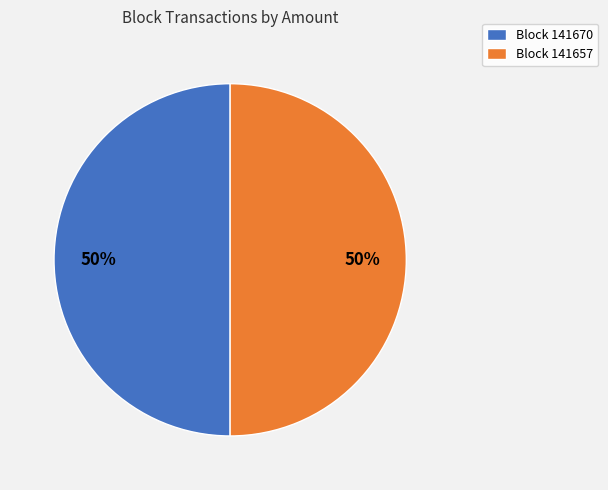

To the nearest percent, what is the average slice percentage?

50%